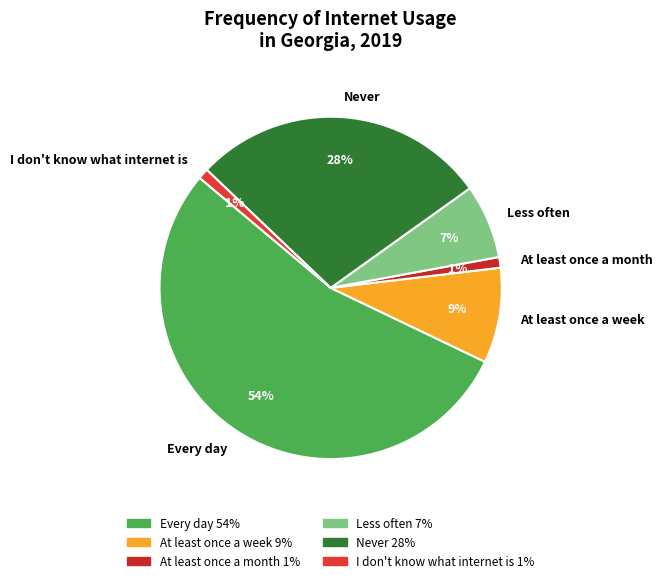

To the nearest percent, what is the difference between the largest and smallest slice percentages?

53%